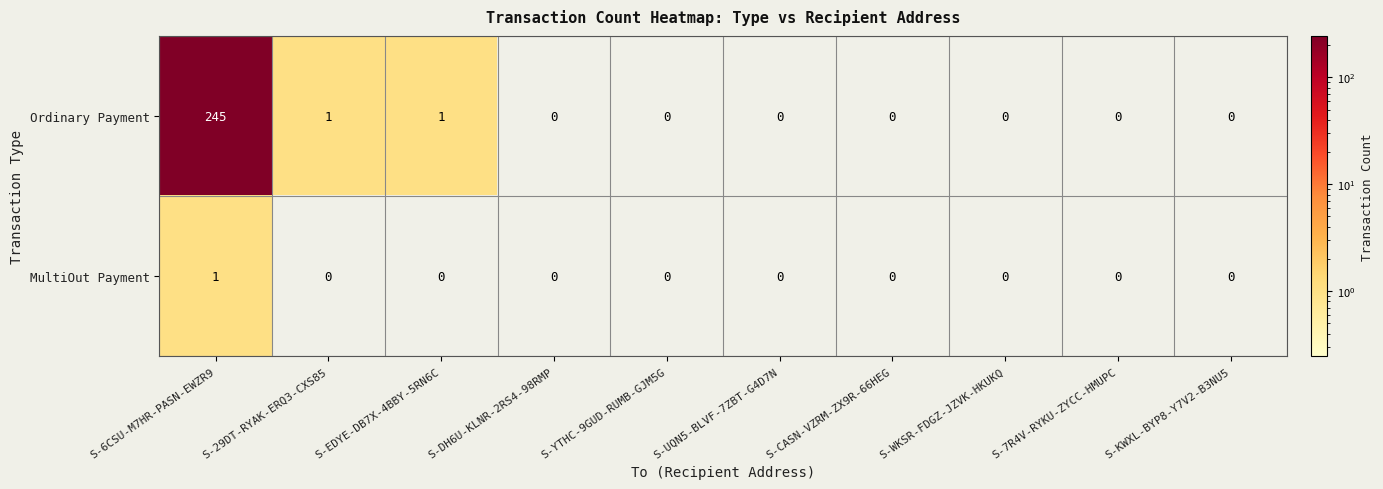

At which category is the sum across all series the highest?

S-6CSU-M7HR-PASN-EWZR9